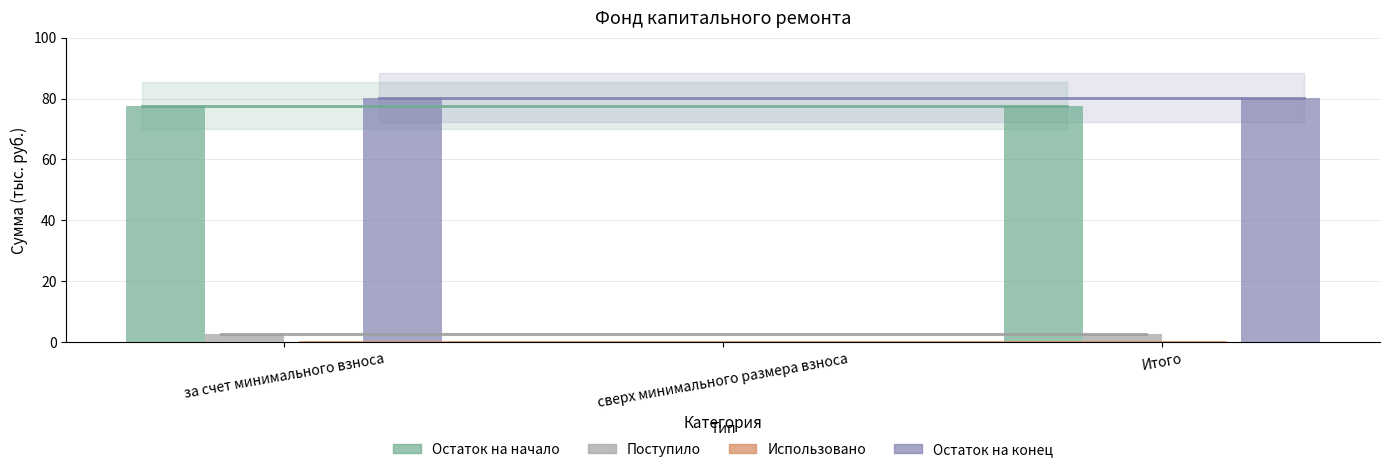

Reading left to right, transcribe all the data shown in this chart.

Остаток на начало: за счет минимального взноса=77.6	сверх минимального размера взноса=0.0	Итого=77.6
Поступило: за счет минимального взноса=2.6	сверх минимального размера взноса=0.0	Итого=2.6
Остаток на конец: за счет минимального взноса=80.2	сверх минимального размера взноса=0.0	Итого=80.2